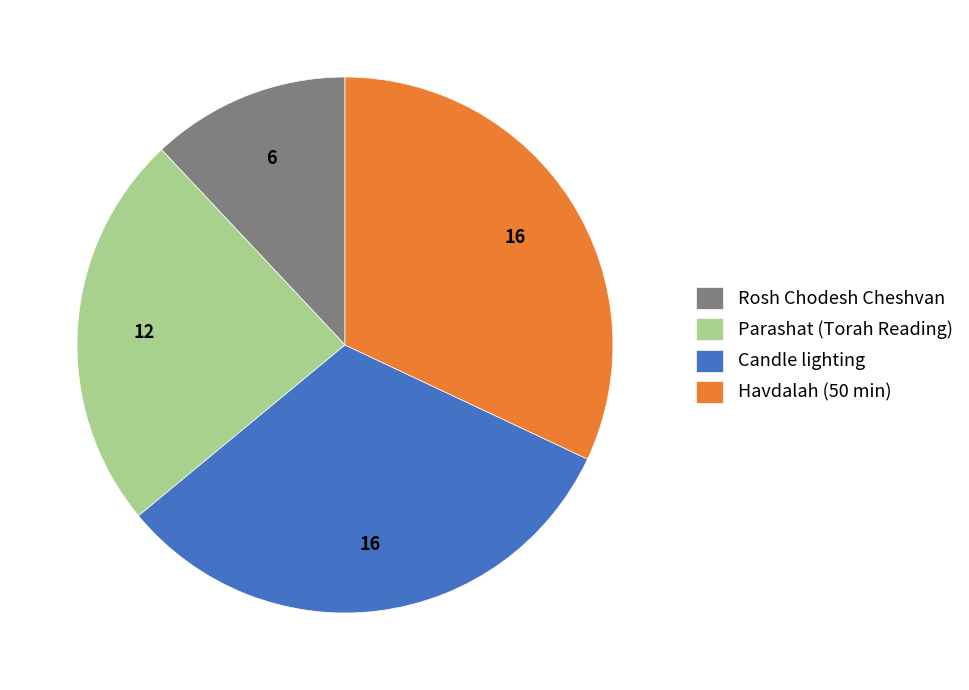

Do Rosh Chodesh Cheshvan and Candle lighting together represent more than half of the pie?

No